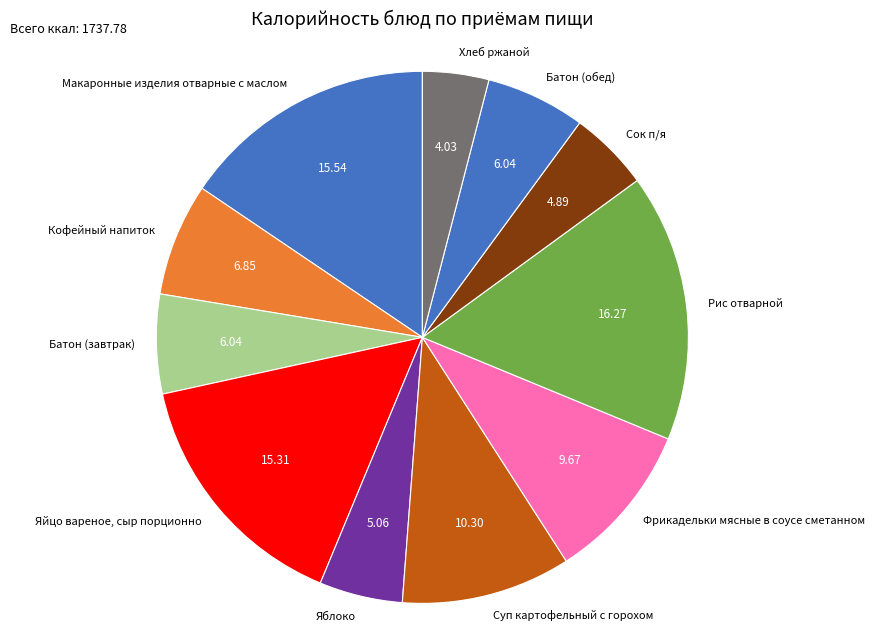

Between Фрикадельки мясные в соусе сметанном and Суп картофельный с горохом, which is larger?

Суп картофельный с горохом